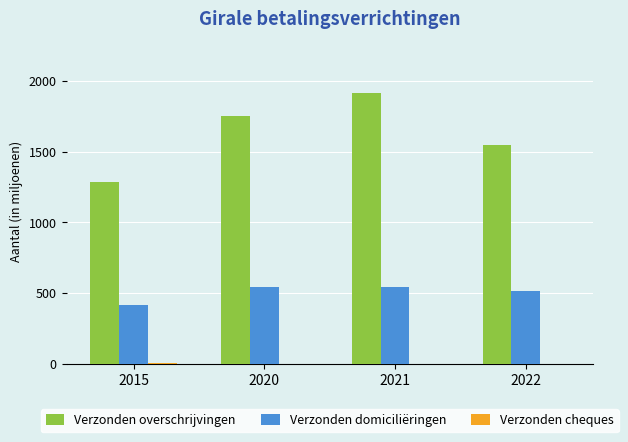

At which category is the sum across all series the highest?

2021